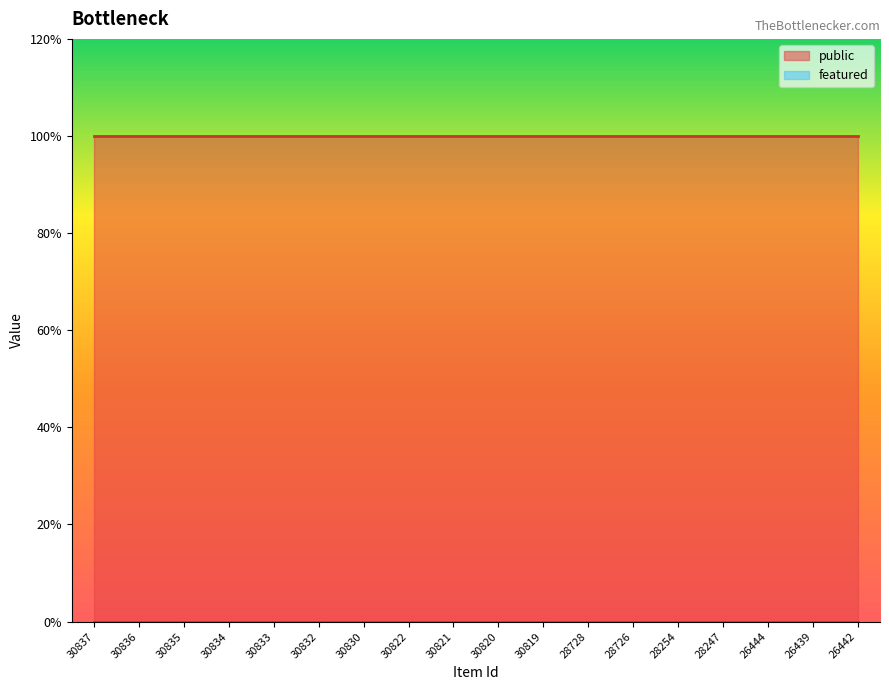

Rank the series by their average value, from highest to lowest.

public, featured